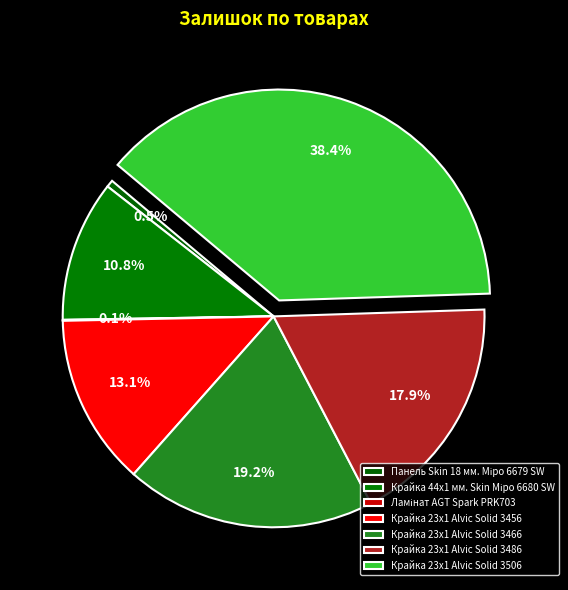

The Ламінат AGT Spark PRK703 slice represents 0% of the pie. True or false?

True